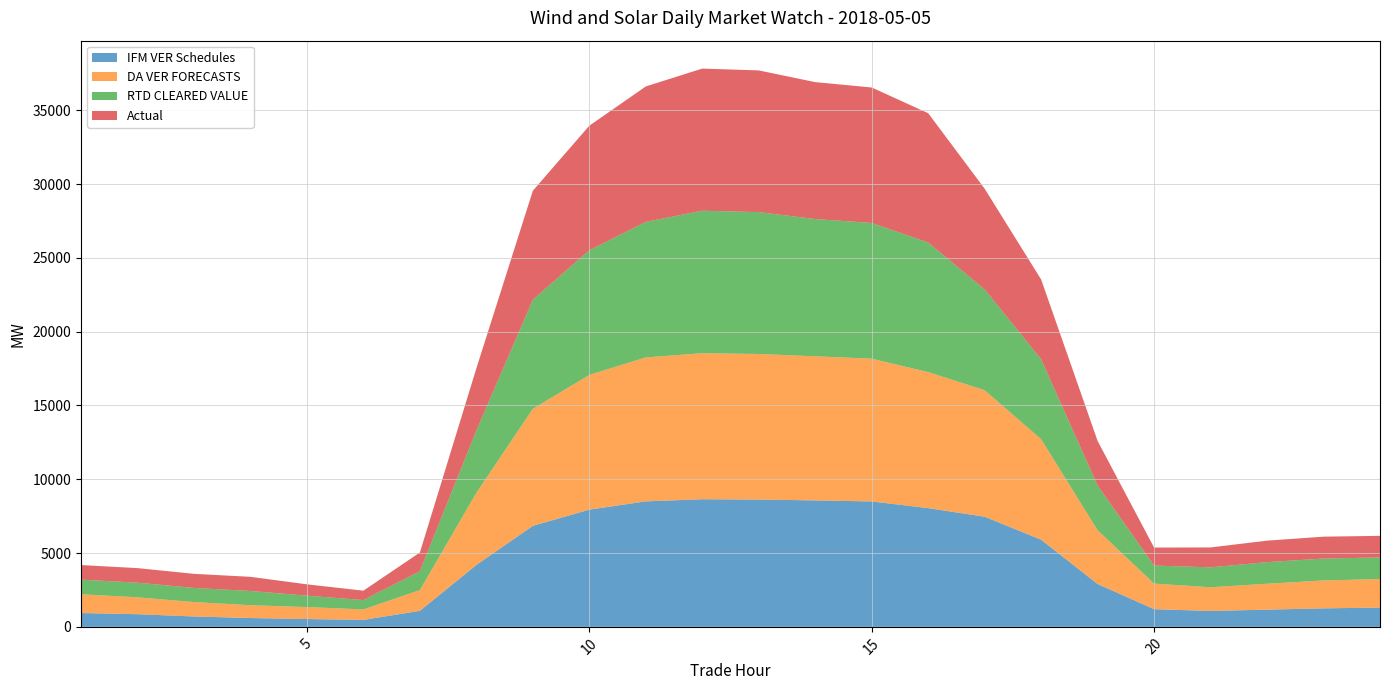

Reading right to left, list all the values displayed in this chart.

IFM VER Schedules: 24=1305.4	23=1255.1	22=1165.2	21=1078.5	20=1198.2	19=2904.0	18=5904.0	17=7464.1	16=8044.7	15=8498.0	14=8568.8	13=8623.9	12=8648.8	11=8500.9	10=7943.6	9=6844.0	8=4194.4	7=1086.0	6=471.8	5=529.5	4=599.4	3=703.9	2=857.2	1=937.4
DA VER FORECASTS: 24=1935.2	23=1890.0	22=1757.2	21=1605.6	20=1732.9	19=3642.4	18=6808.6	17=8570.2	16=9217.9	15=9673.0	14=9763.5	13=9866.0	12=9894.5	11=9755.7	10=9127.9	9=7929.8	8=4889.0	7=1405.8	6=710.7	5=813.7	4=866.8	3=977.0	2=1146.0	1=1271.6
RTD CLEARED VALUE: 24=1462.8	23=1485.3	22=1461.2	21=1350.2	20=1223.0	19=3026.0	18=5419.6	17=6831.4	16=8777.7	15=9196.4	14=9300.0	13=9611.3	12=9652.8	11=9182.6	10=8443.5	9=7391.4	8=4218.4	7=1275.9	6=632.7	5=770.0	4=964.0	3=956.7	2=990.1	1=990.4
Actual: 24=1464.0	23=1481.1	22=1457.5	21=1347.6	20=1218.9	19=3024.0	18=5405.9	17=6821.8	16=8763.2	15=9177.8	14=9276.5	13=9601.3	12=9630.7	11=9178.0	10=8441.0	9=7384.3	8=4213.8	7=1271.2	6=636.7	5=768.3	4=960.6	3=954.9	2=987.4	1=988.2